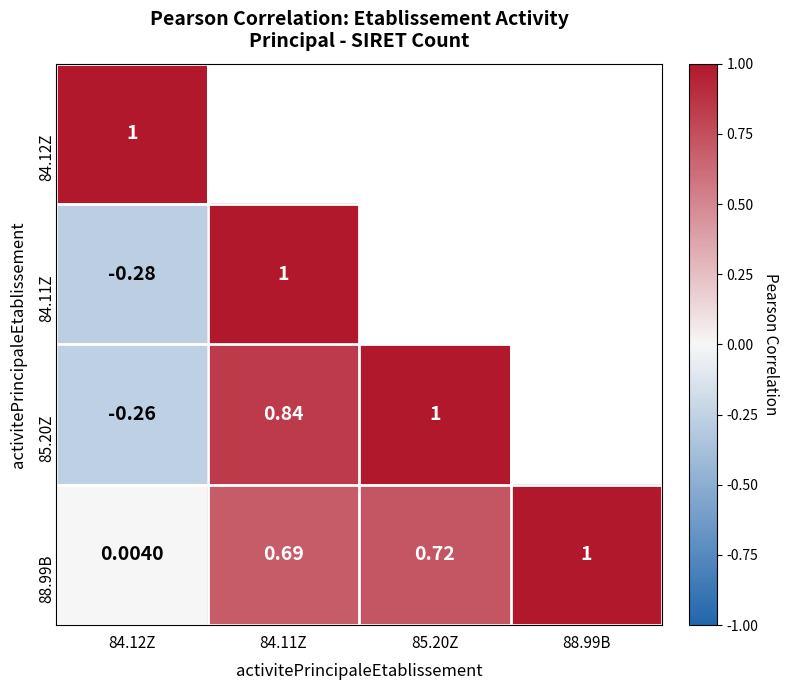

Is the value of 88.99B at 84.12Z greater than the value of 85.20Z at 84.11Z?

No